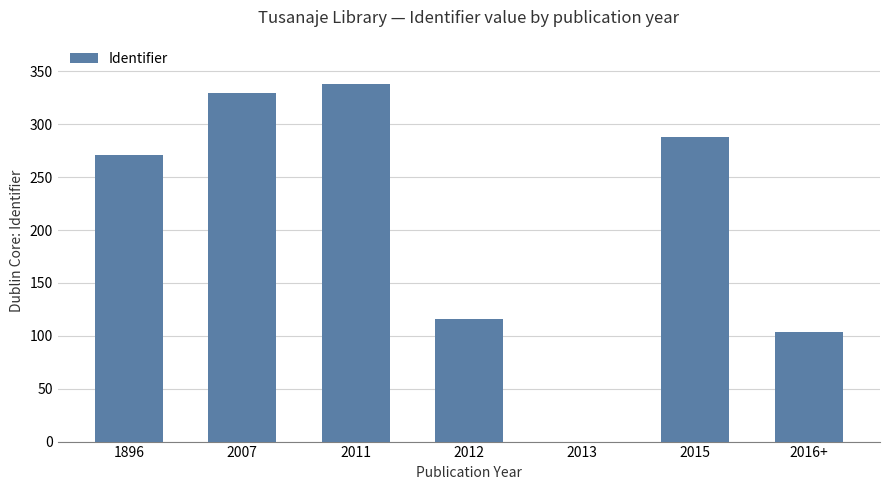

What is the approximate value at 2011?

338